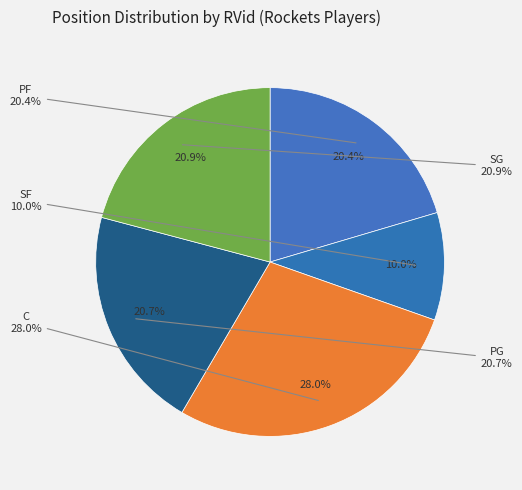

To the nearest percent, what is the average slice percentage?

20%